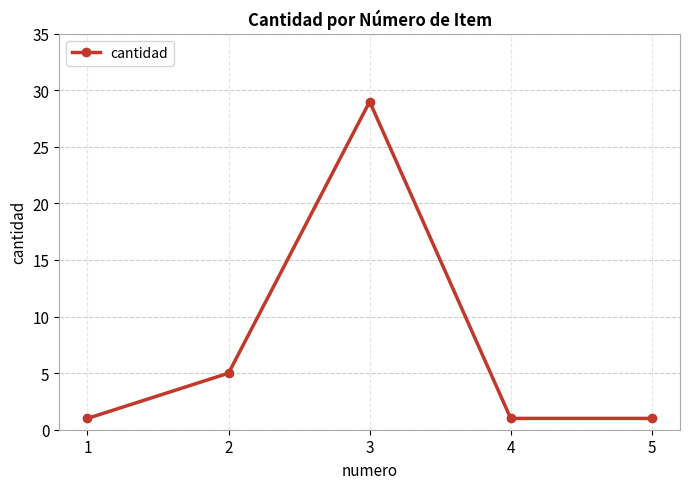

What is the sum of the values at 4 and 2?

6